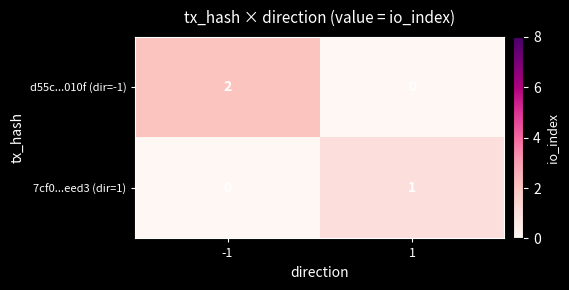

The d55c...010f (dir=-1) series shows 0 at 1. True or false?

True